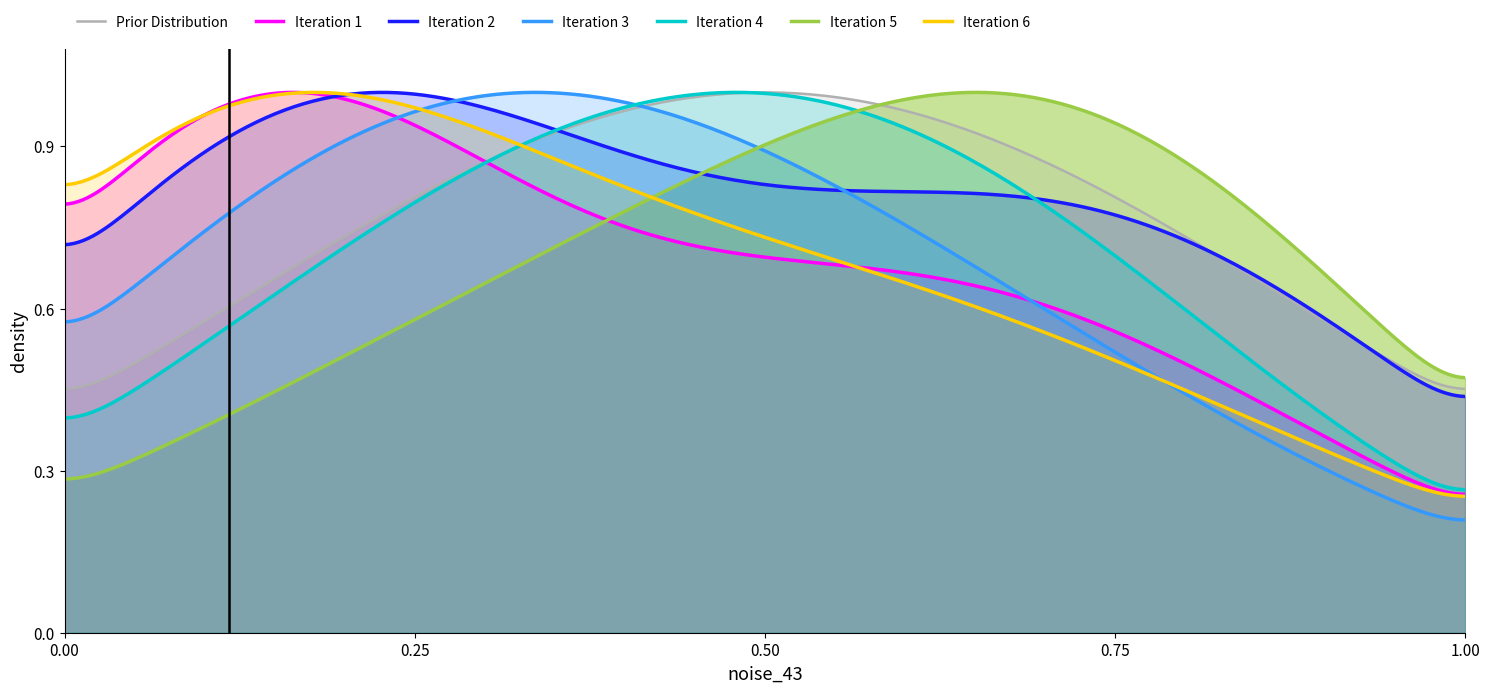

What is the value of the assertion point at the 10th from the left?

1